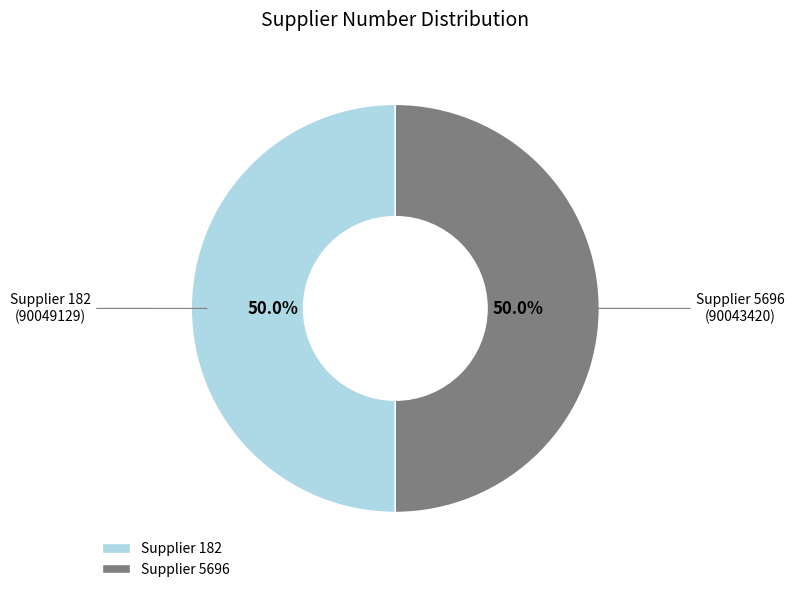

What is the ratio of the value at Supplier 5696 to the value at Supplier 182?

1.0